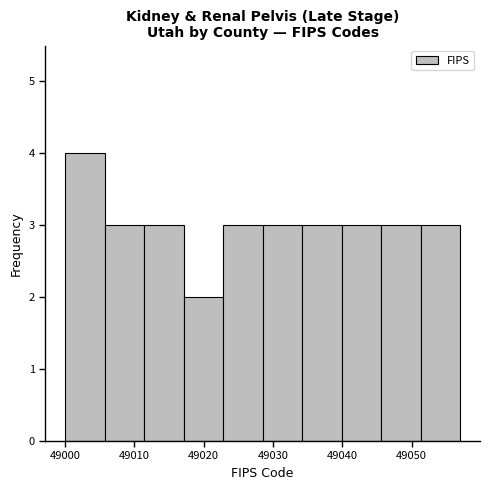

Reading left to right, list every bar in this chart as the range it spans on the x-axis followed by its height. Neither the bar edges nor the heights are printed on the chart, so give them approximately, as read against the axes.

49000.0 to 49005.7: 4
49005.7 to 49011.4: 3
49011.4 to 49017.1: 3
49017.1 to 49022.8: 2
49022.8 to 49028.5: 3
49028.5 to 49034.2: 3
49034.2 to 49039.9: 3
49039.9 to 49045.6: 3
49045.6 to 49051.3: 3
49051.3 to 49057.0: 3